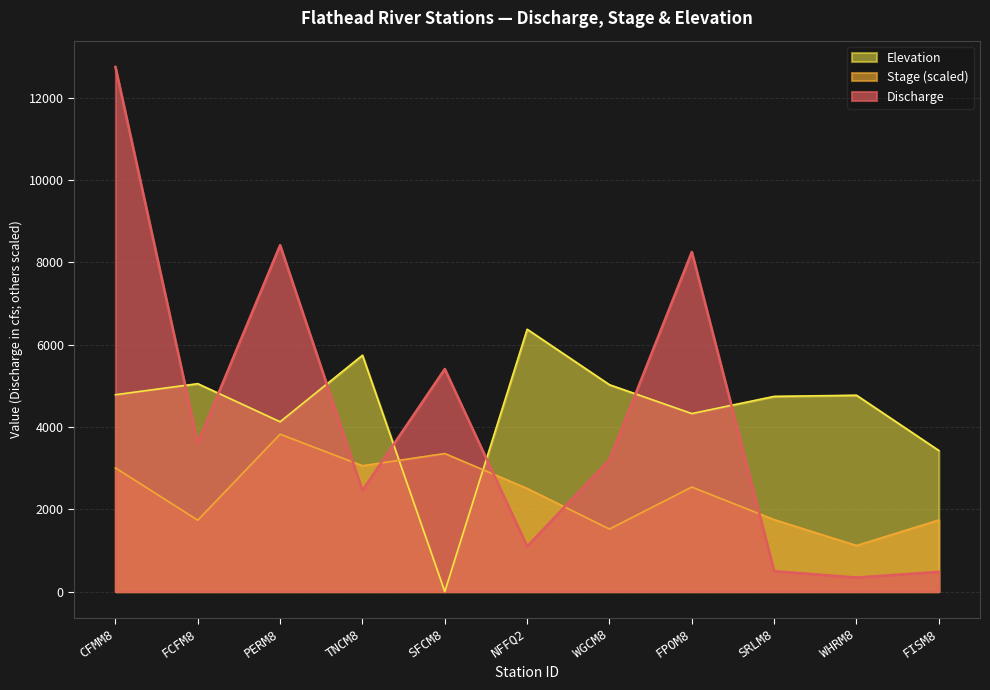

How many lines are shown in the chart?

3